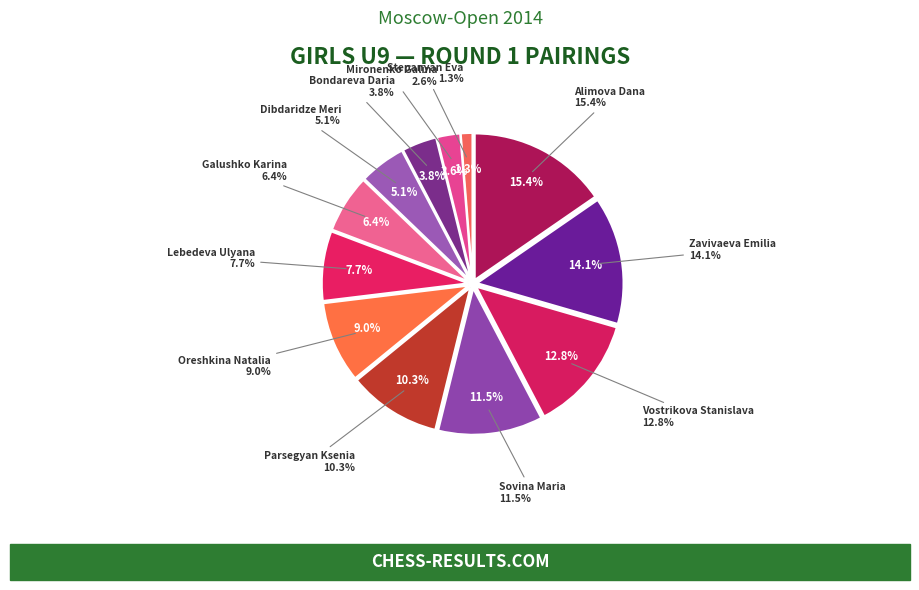

What is the total percentage of Dibdaridze Meri and Mironenko Galina?

7.7%